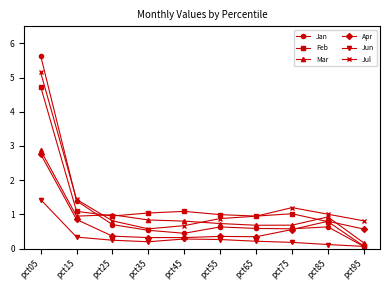

What is the minimum value shown in the chart?

0.1